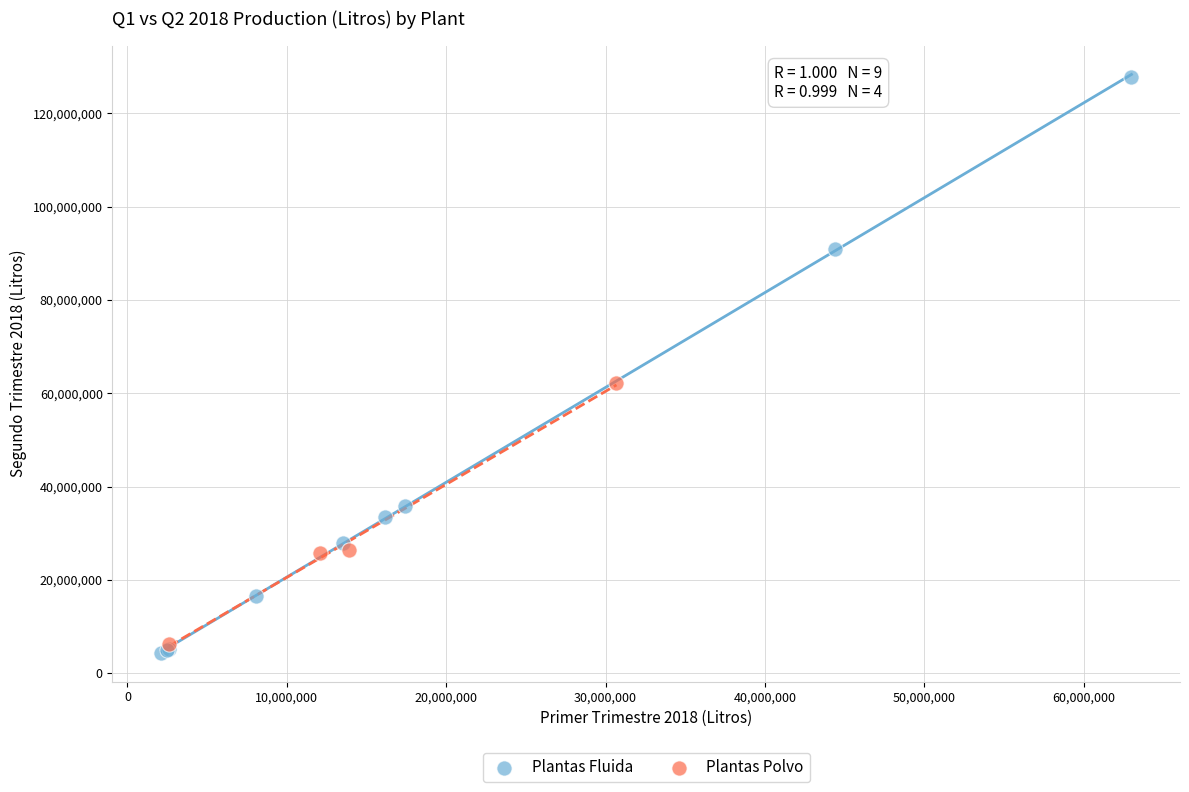

Which series has the largest Y range (max minus min)?

Plantas Fluida